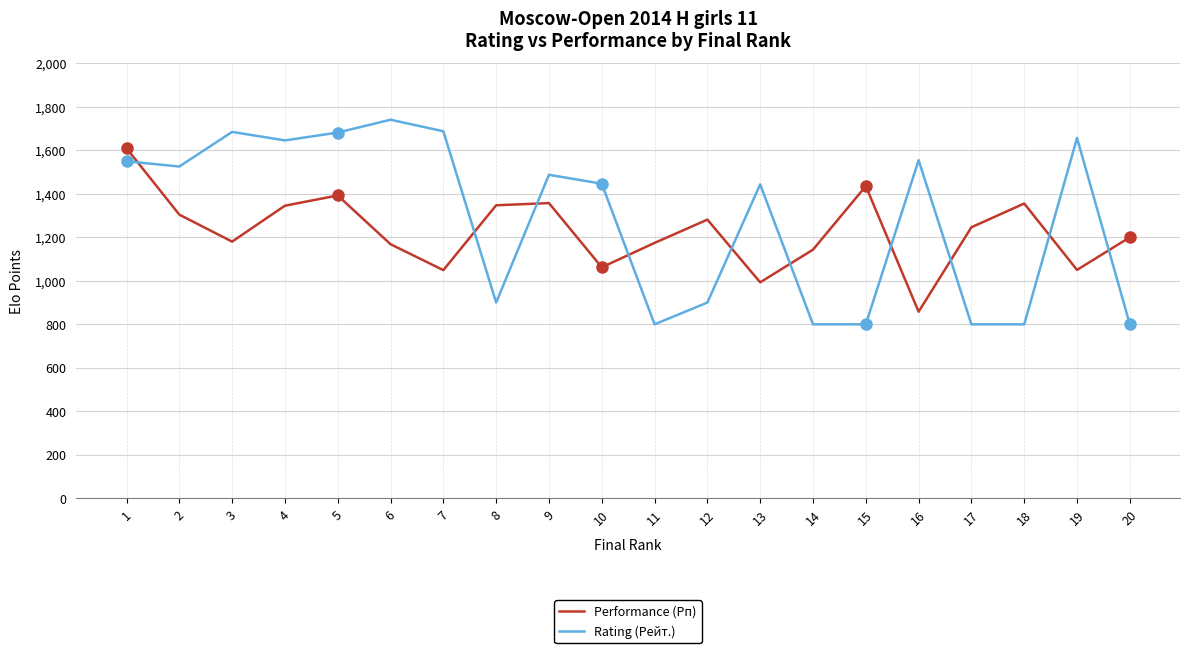

What is the minimum value for Rating (Рейт.)?

800